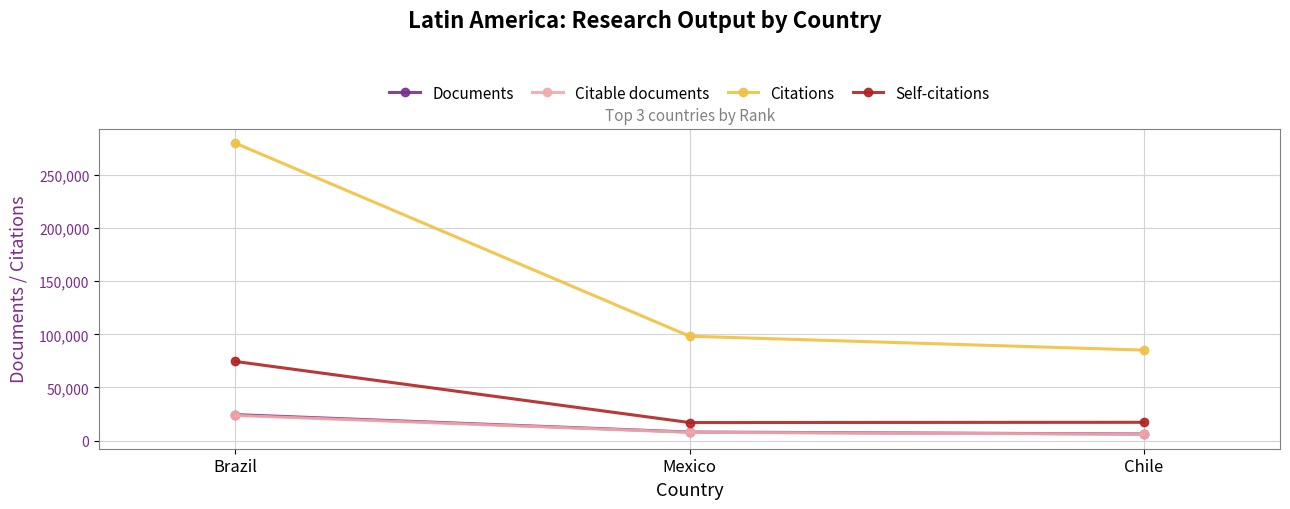

What position from the left is Brazil?

1